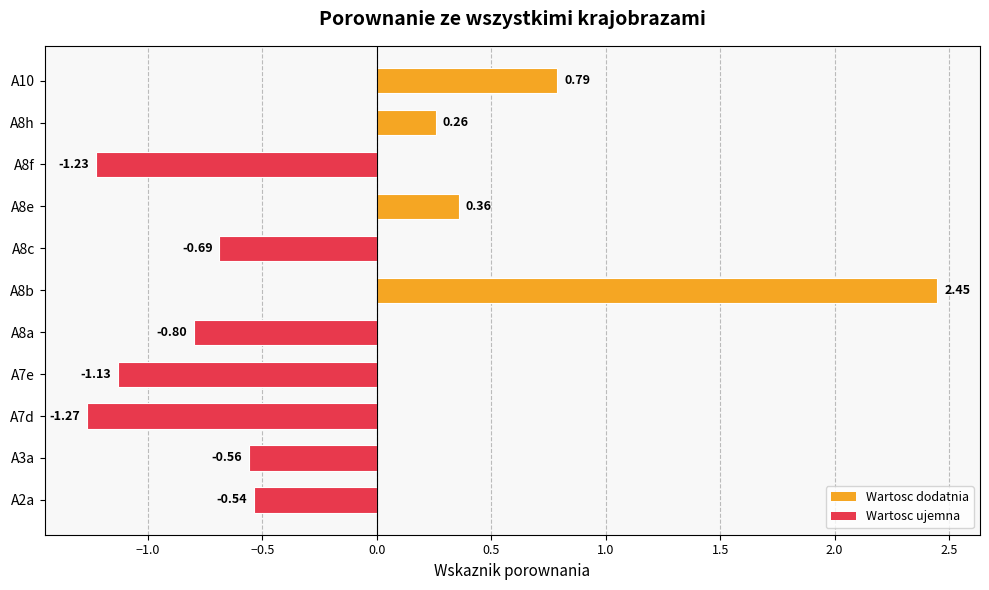

Rank the categories by value from lowest to highest.

A7d, A8f, A7e, A8a, A8c, A3a, A2a, A8h, A8e, A10, A8b